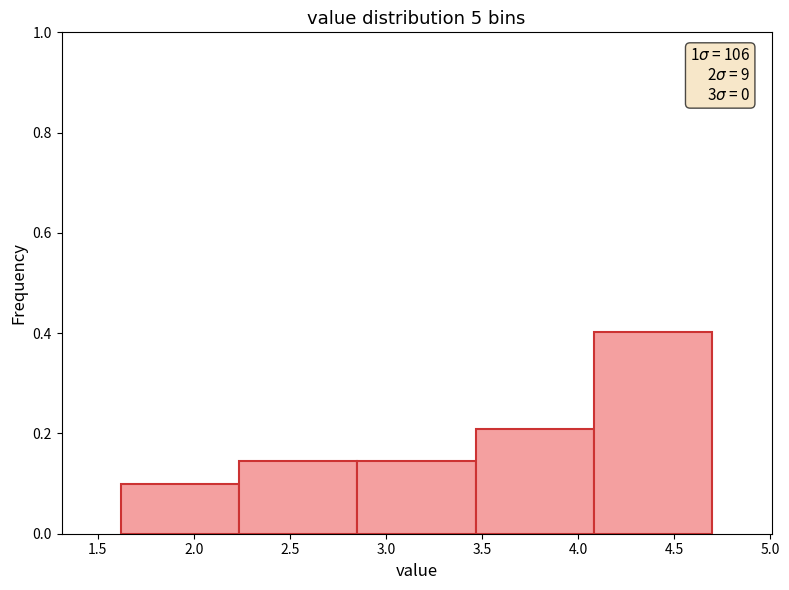

Over which range of the x-axis is the bar tallest?

4.10 to 4.70